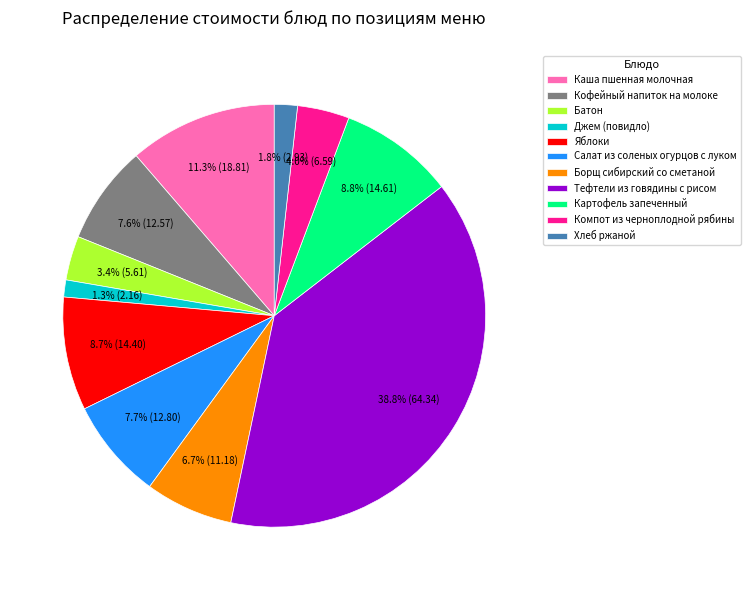

Is Джем (повидло) the majority of the pie?

No